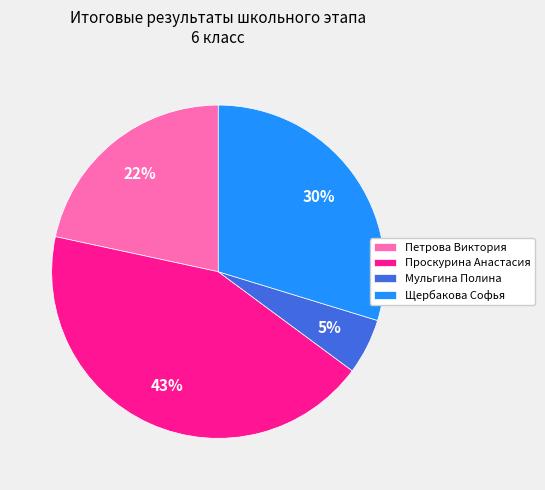

To the nearest percent, what percentage of the pie is Проскурина Анастасия?

43%